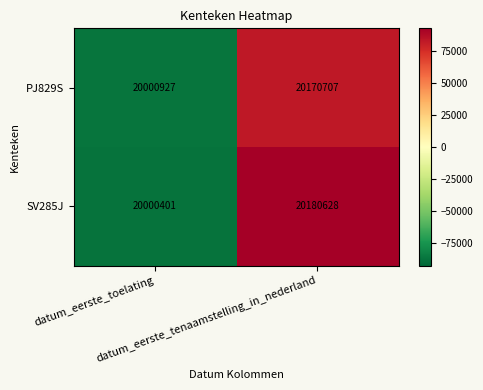

What is the average value of the PJ829S series?

20085817